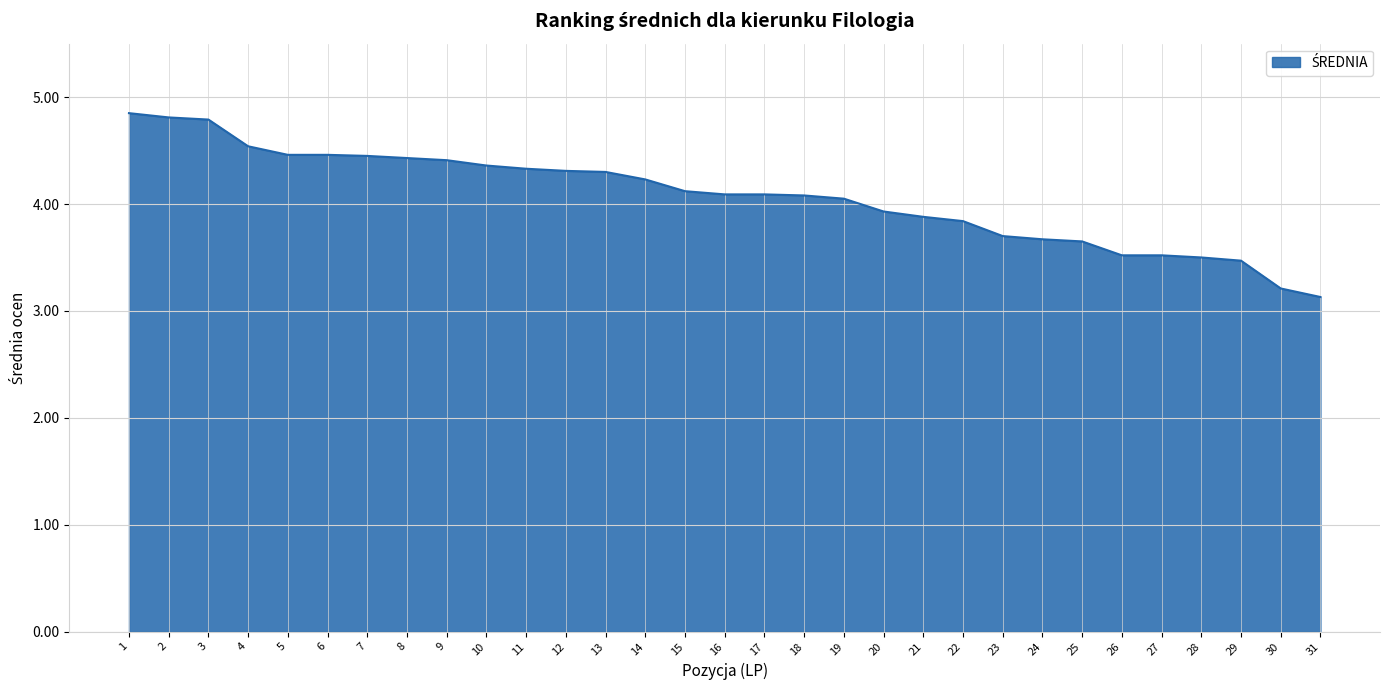

What is the difference between the second highest and minimum values?

1.7